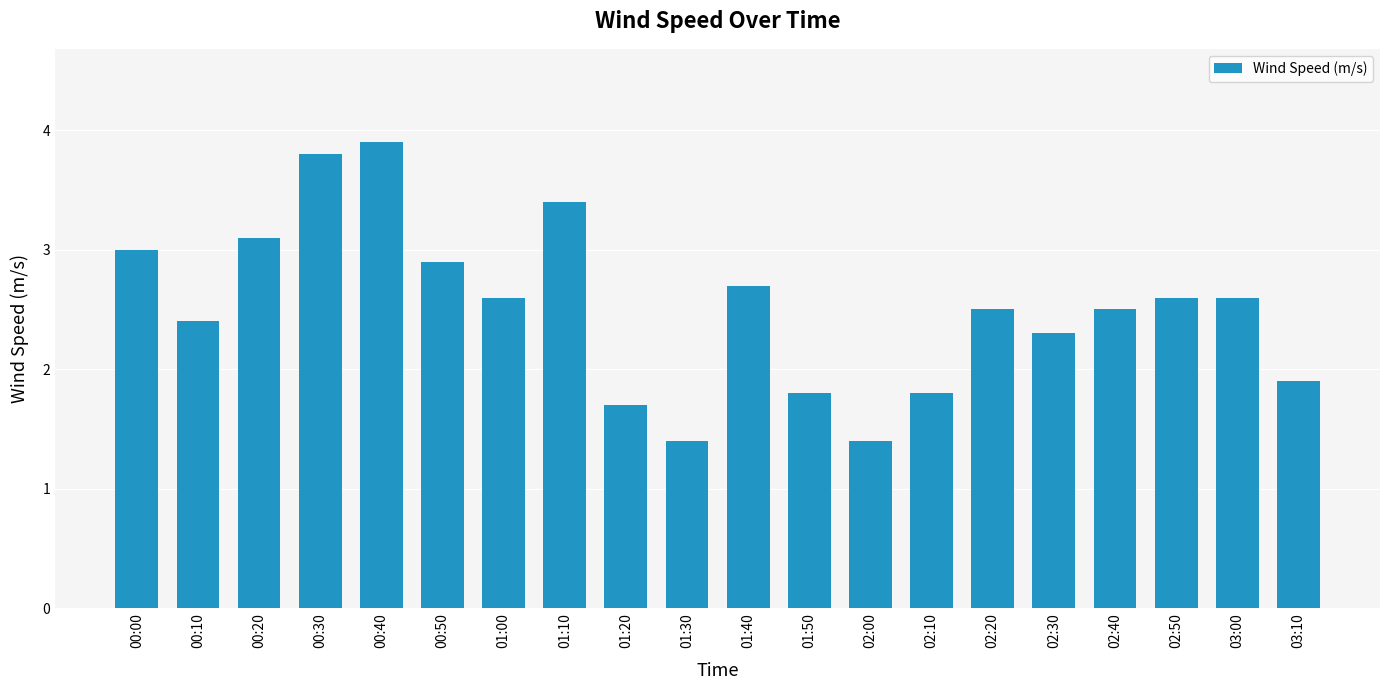

What is the minimum value shown in the chart?

1.4